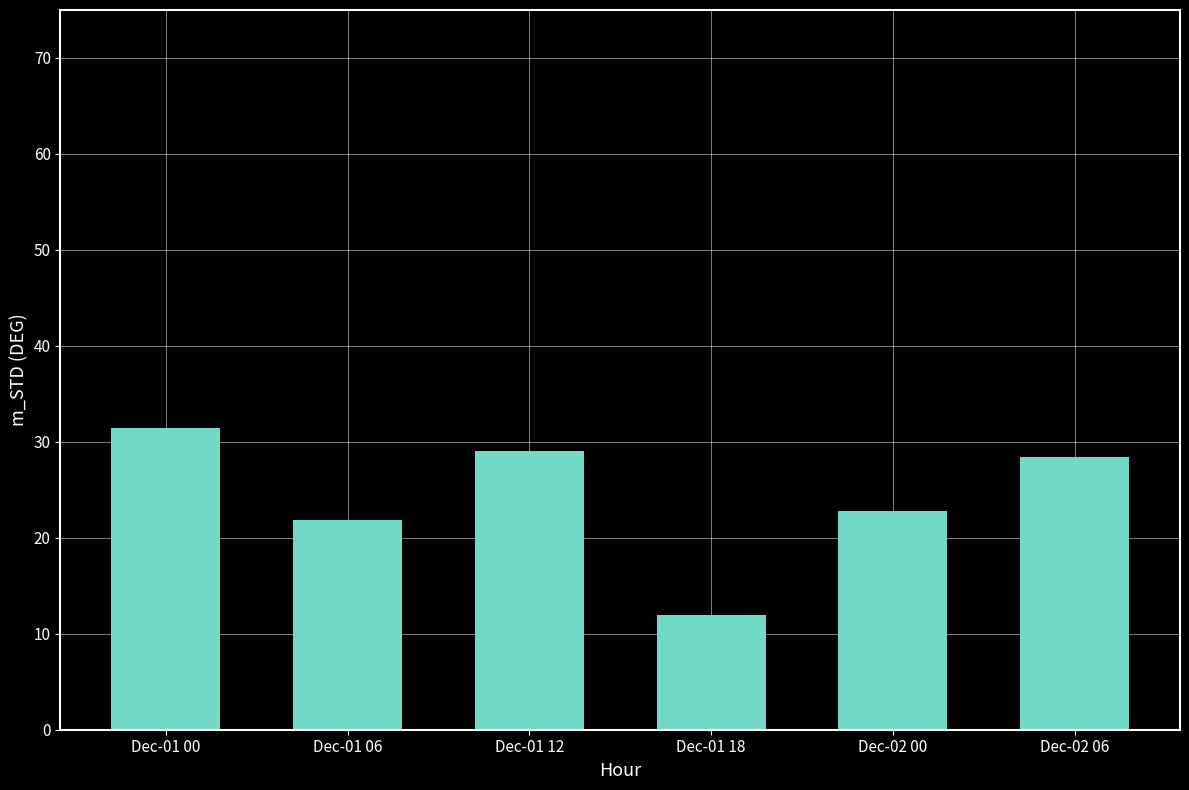

Read the value at Dec-01 00.

31.5